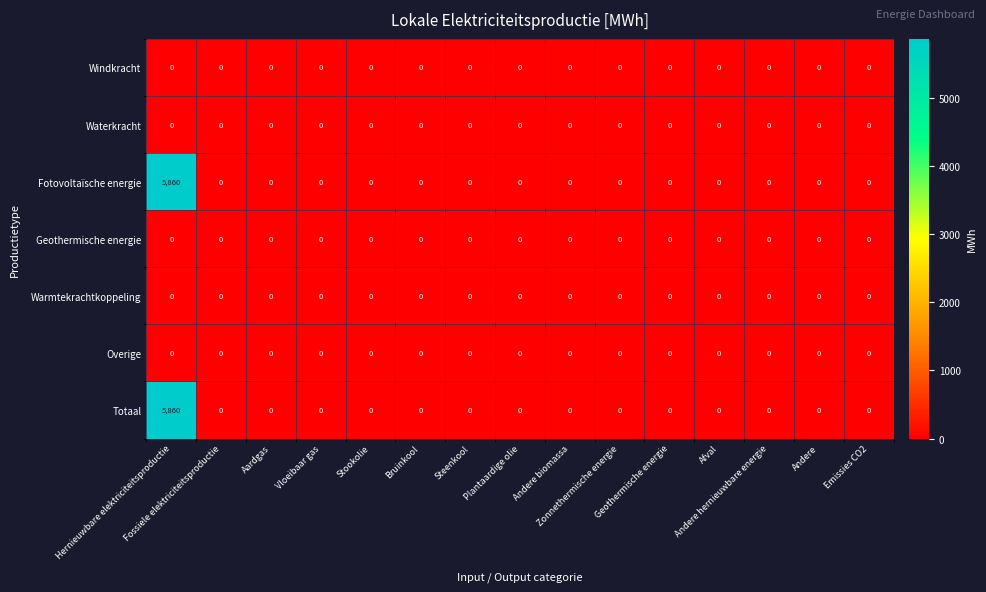

How many distinct data groups are displayed?

7